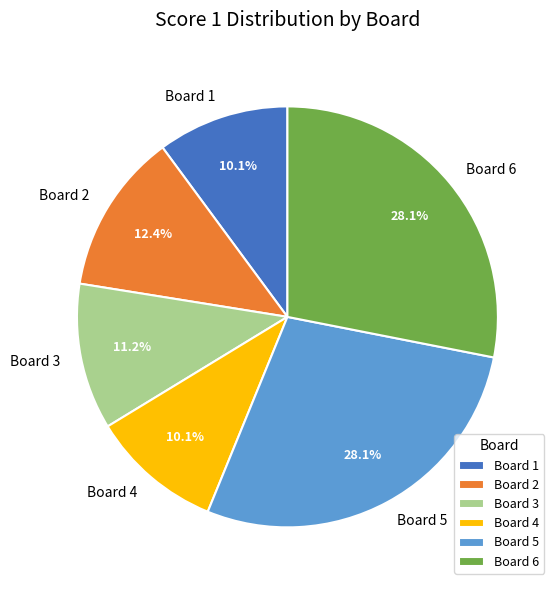

To the nearest percent, what percentage of the pie is Board 3?

11%